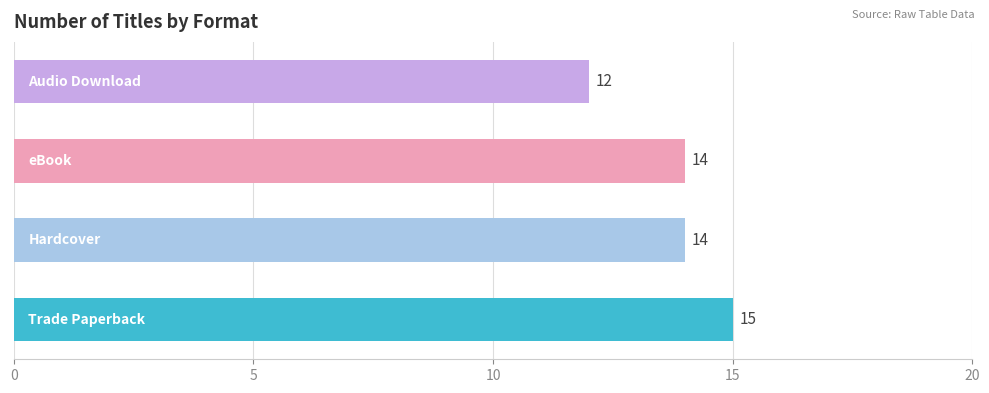

How many data points are less than 14?

1